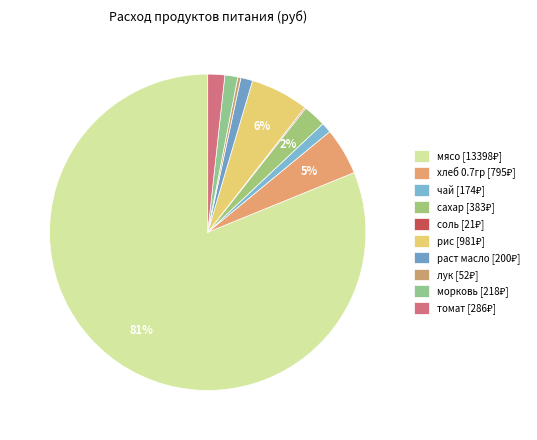

To the nearest percent, what portion does томат represent?

2%